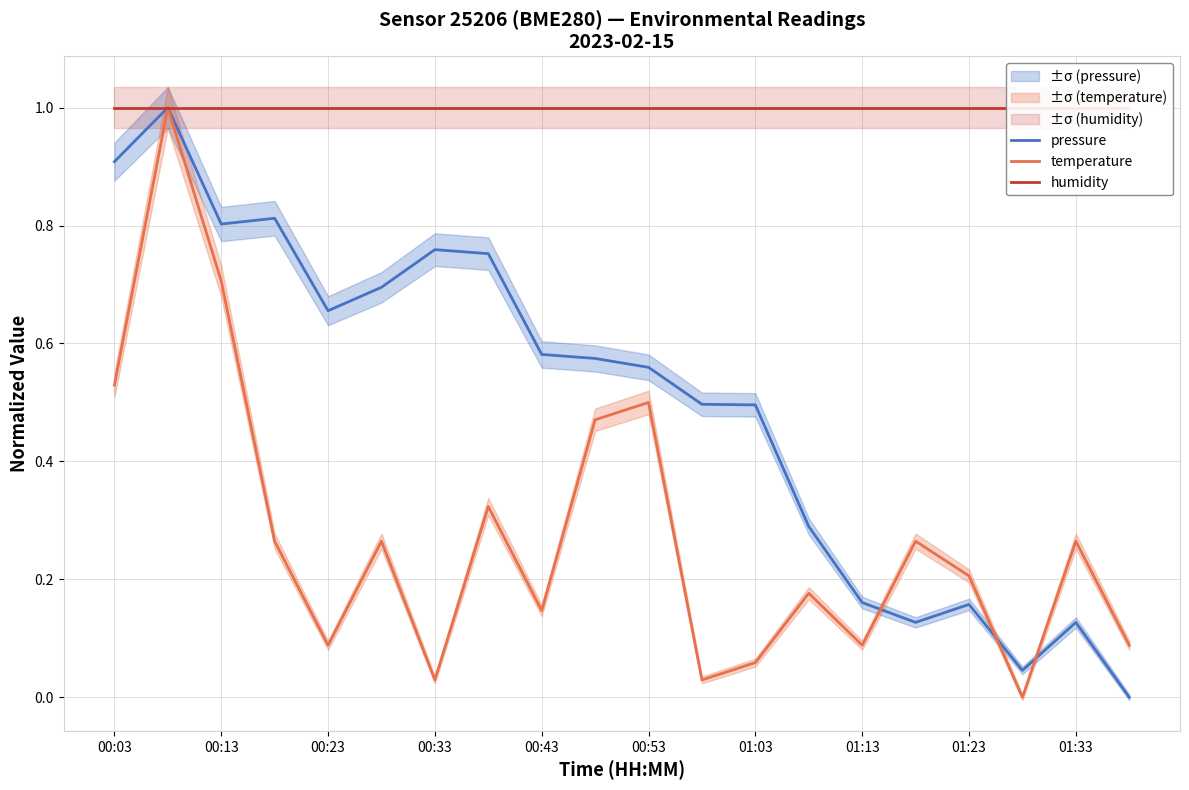

What is the difference between the maximum and minimum values in the temperature series?

1.0